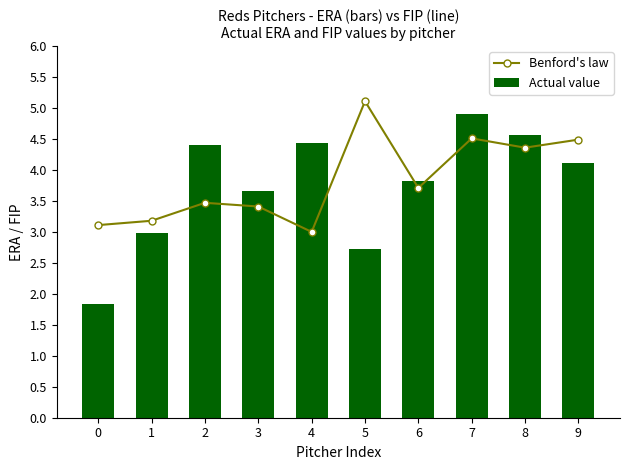

Which series has the largest total across all categories?

Benford's law